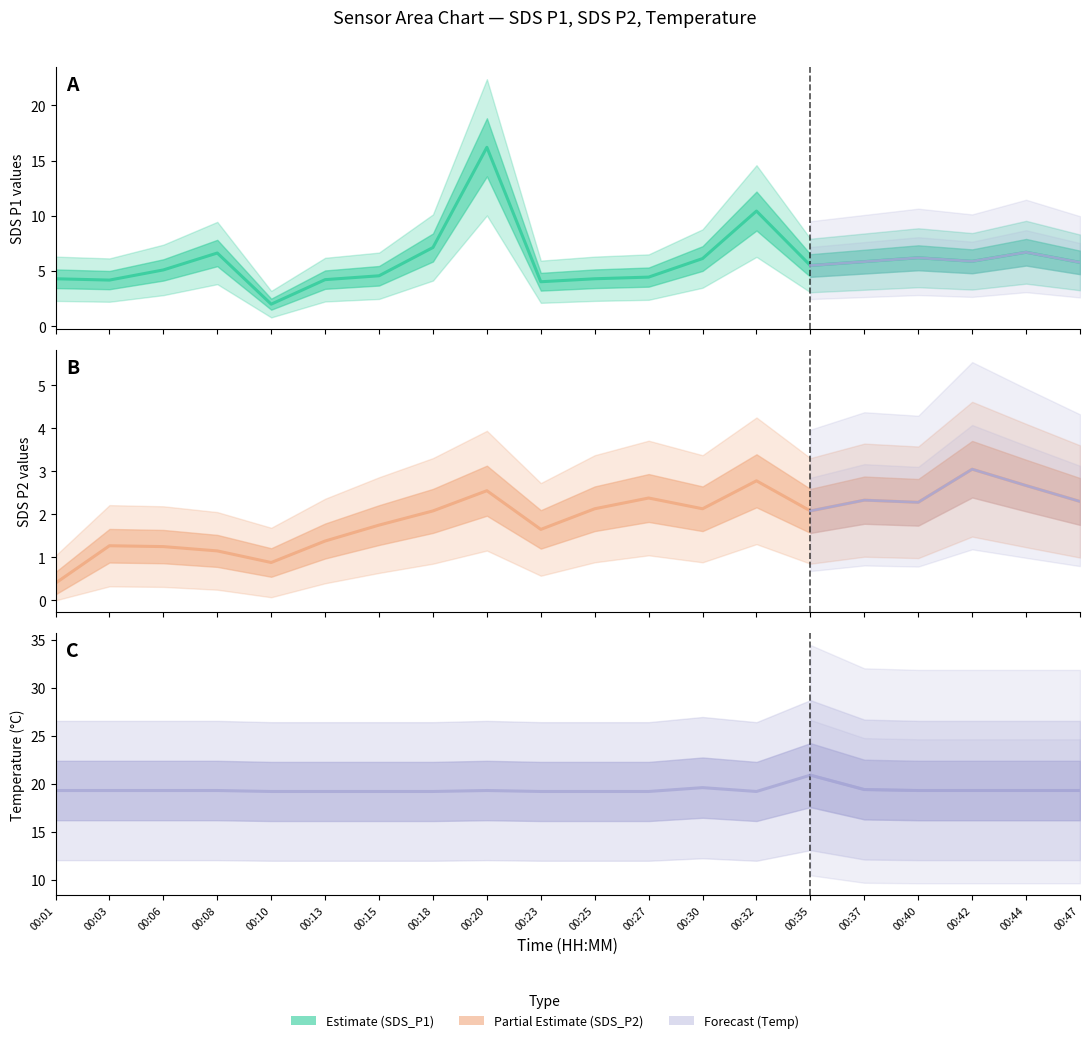

List the labels in order of Temp value, largest first.

00:35, 00:30, 00:37, 00:01, 00:03, 00:06, 00:08, 00:20, 00:40, 00:42, 00:44, 00:47, 00:10, 00:13, 00:15, 00:18, 00:23, 00:25, 00:27, 00:32